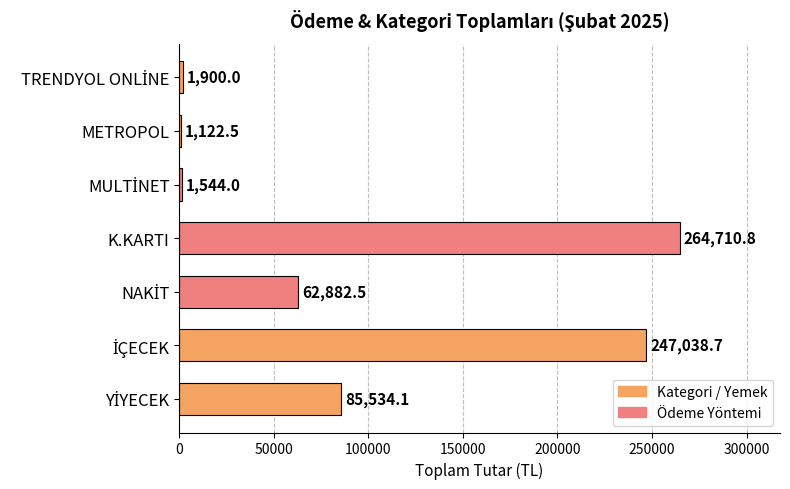

How many bars are there in total?

7